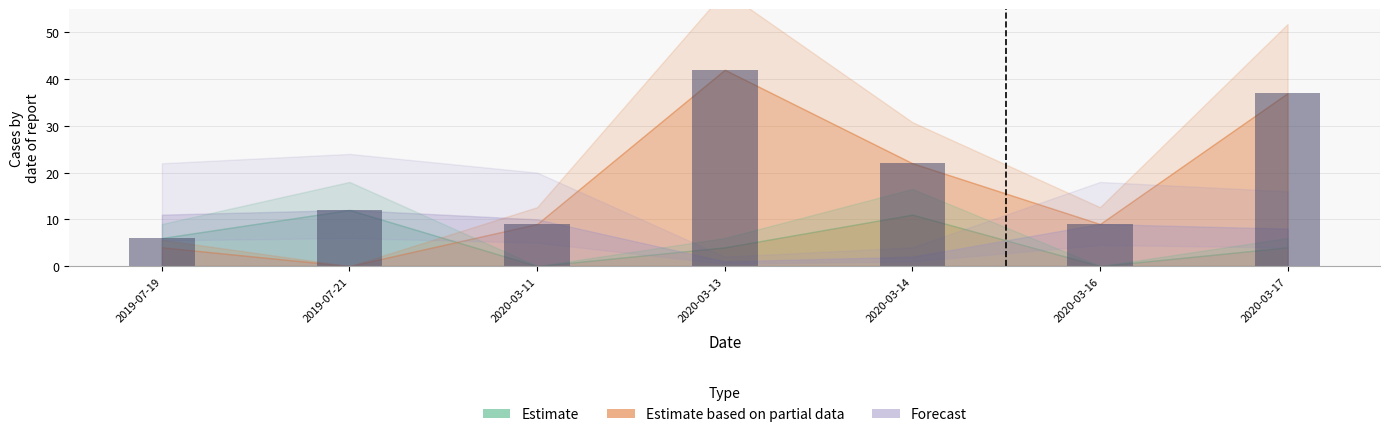

What position from the left is 2019-07-19?

1